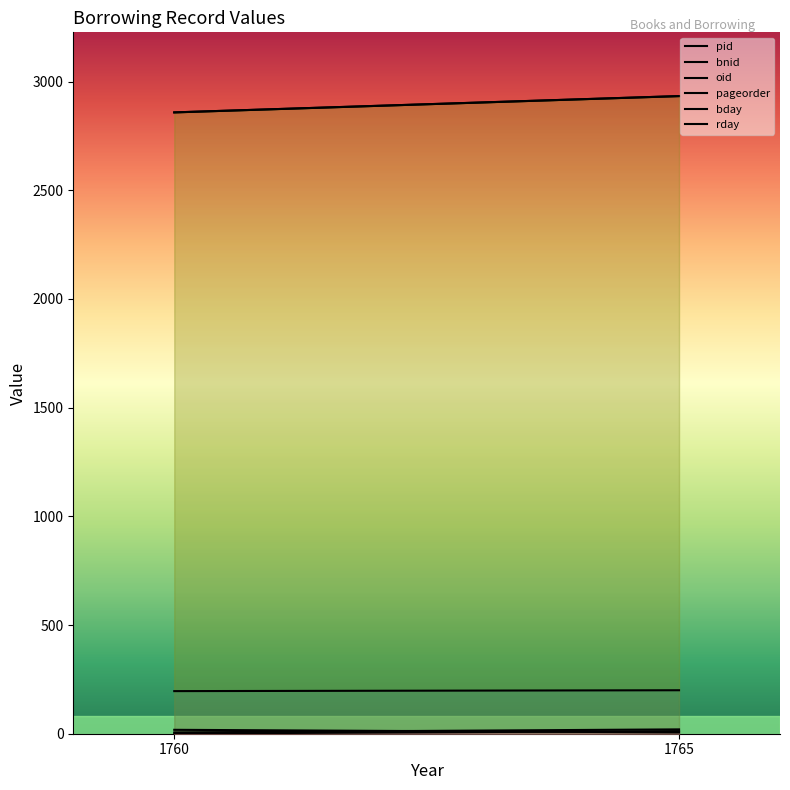

How many values in the oid series are below 2933?

1